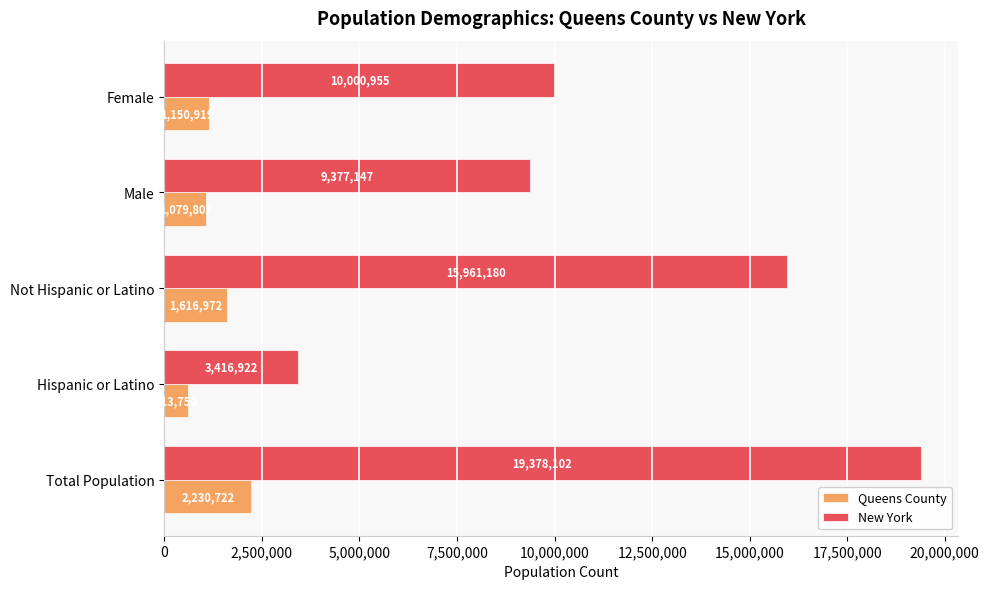

What is the maximum value for Queens County?

2230722